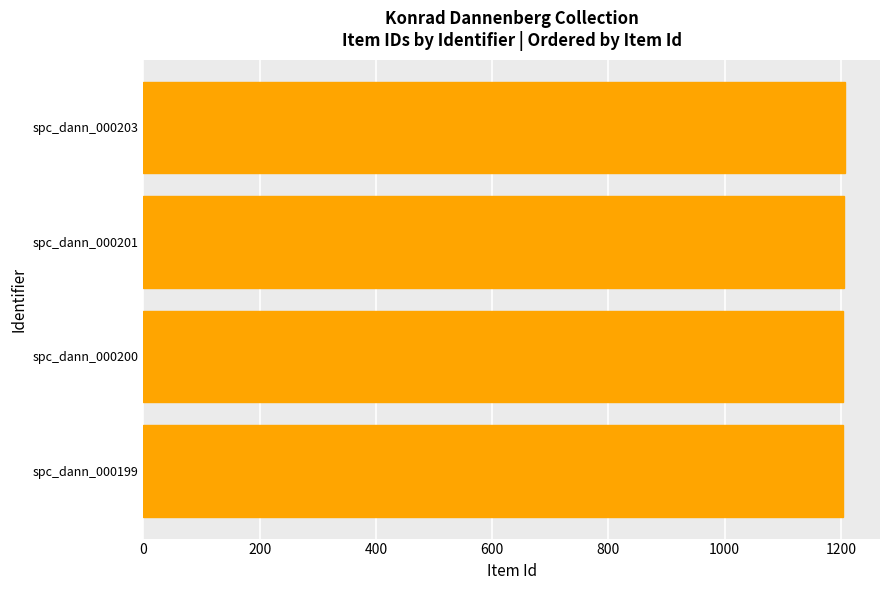

What is the difference between the maximum and minimum values?

4